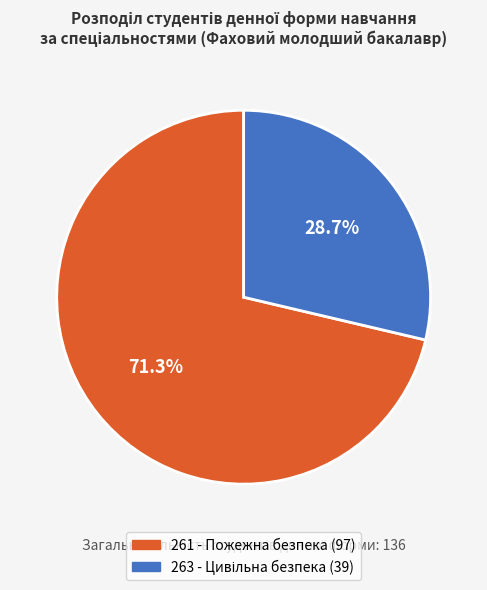

Which slice represents more than half of the pie?

261 - Пожежна безпека